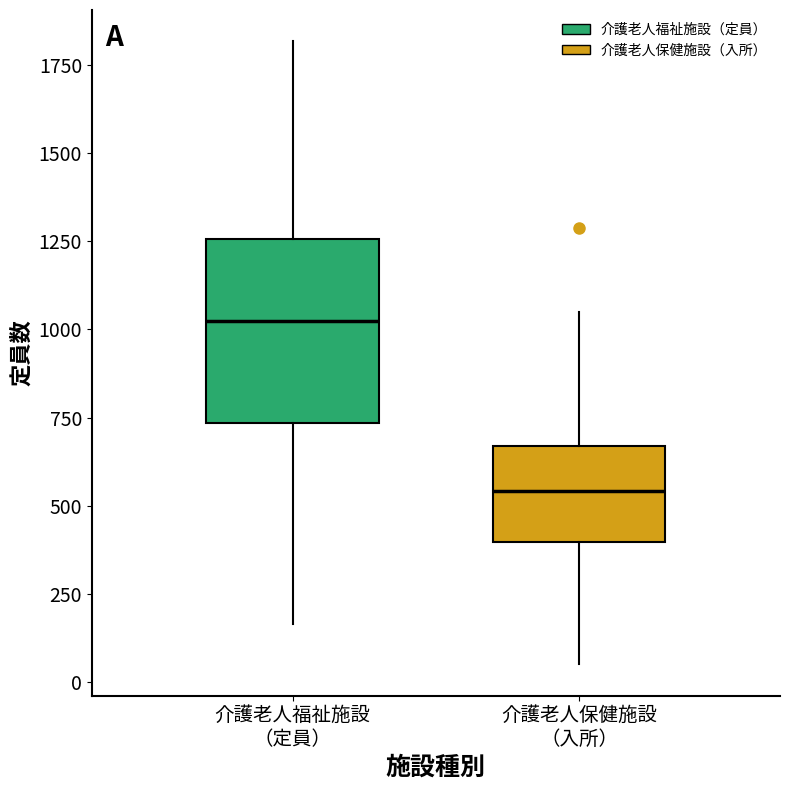

Which box's median line is the highest?

介護老人福祉施設 （定員）